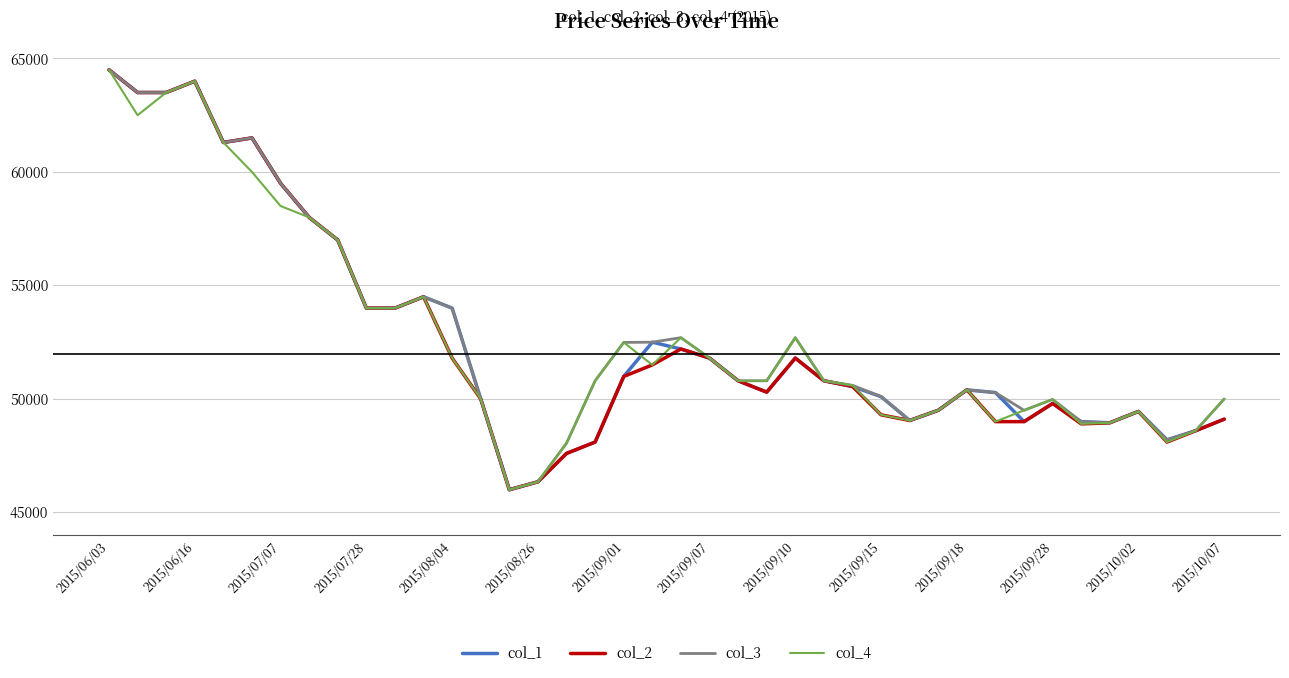

What is the lowest value of the col_4 series?

46000